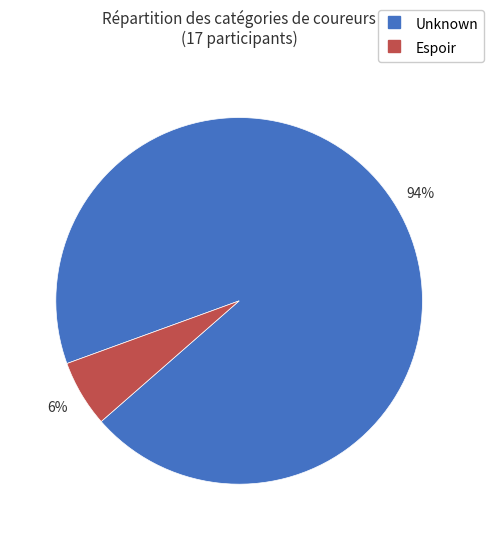

To the nearest percent, what is the difference between the Espoir and Unknown slice percentages?

88%